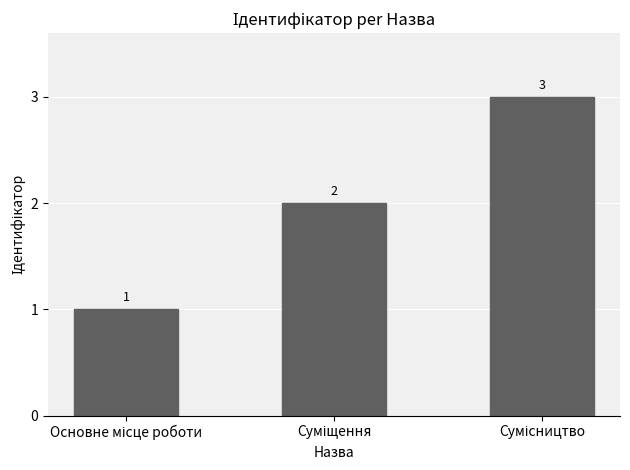

What is the value of the 3rd bar from the left?

3